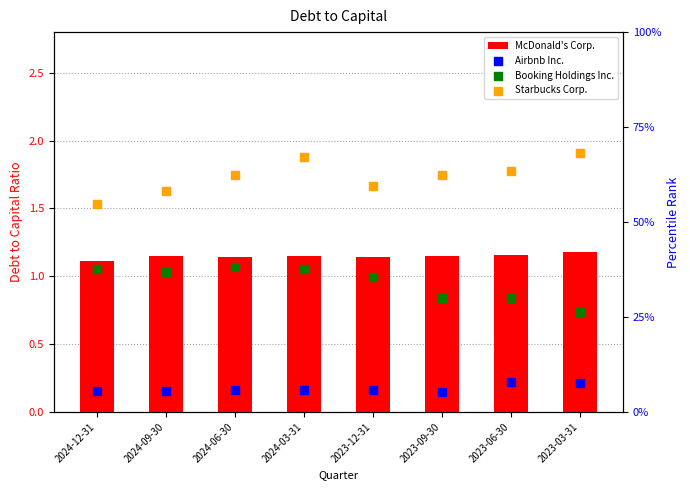

Is the value of McDonald's Corp. at 2024-12-31 greater than the value of Starbucks Corp. at 2024-12-31?

No